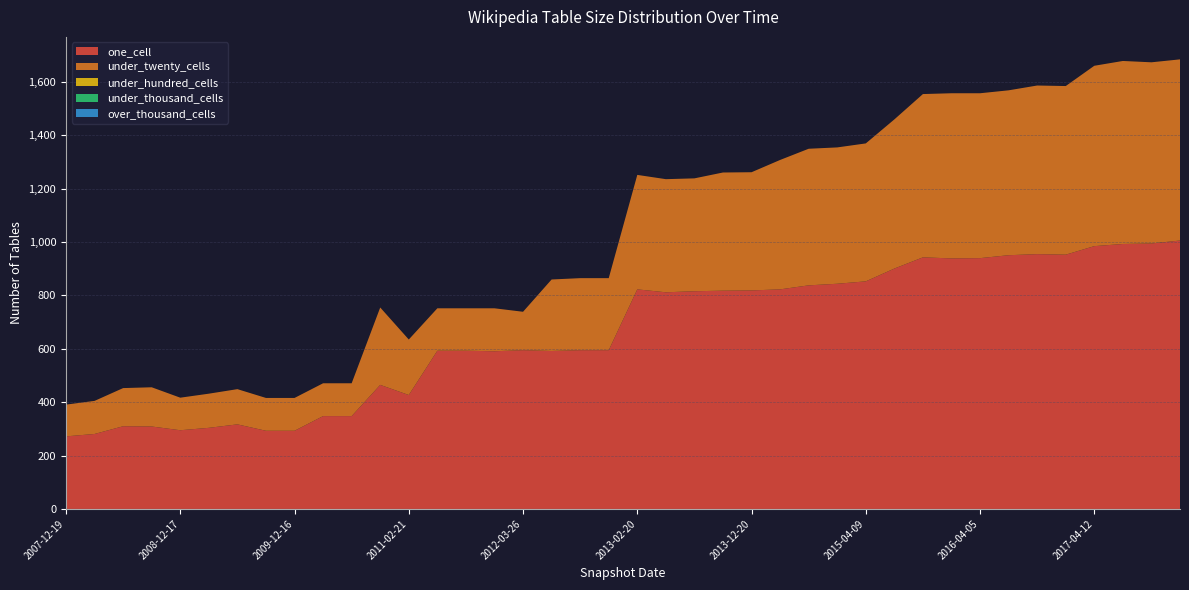

Reading left to right, extract all data points from this chart.

one_cell: 272	281	310	309	295	304	317	293	293	348	348	465	427	593	593	591	595	592	595	595	823	812	816	818	819	823	838	844	853	901	943	939	940	951	955	953	985	993	995	1006
under_twenty_cells: 119	124	143	147	122	128	132	123	123	123	123	290	208	159	159	161	144	268	270	270	429	424	423	443	443	485	512	511	517	559	612	619	618	618	632	632	676	686	679	679
under_hundred_cells: 0	0	0	0	0	0	0	0	0	0	0	0	0	0	0	0	0	0	0	0	0	0	0	0	0	0	0	0	0	0	0	0	0	0	0	0	0	0	0	0
under_thousand_cells: 0	0	0	0	0	0	0	0	0	0	0	0	0	0	0	0	0	0	0	0	0	0	0	0	0	0	0	0	0	0	0	0	0	0	0	0	0	0	0	0
over_thousand_cells: 0	0	0	0	0	0	0	0	0	0	0	0	0	0	0	0	0	0	0	0	0	0	0	0	0	0	0	0	0	0	0	0	0	0	0	0	0	0	0	0